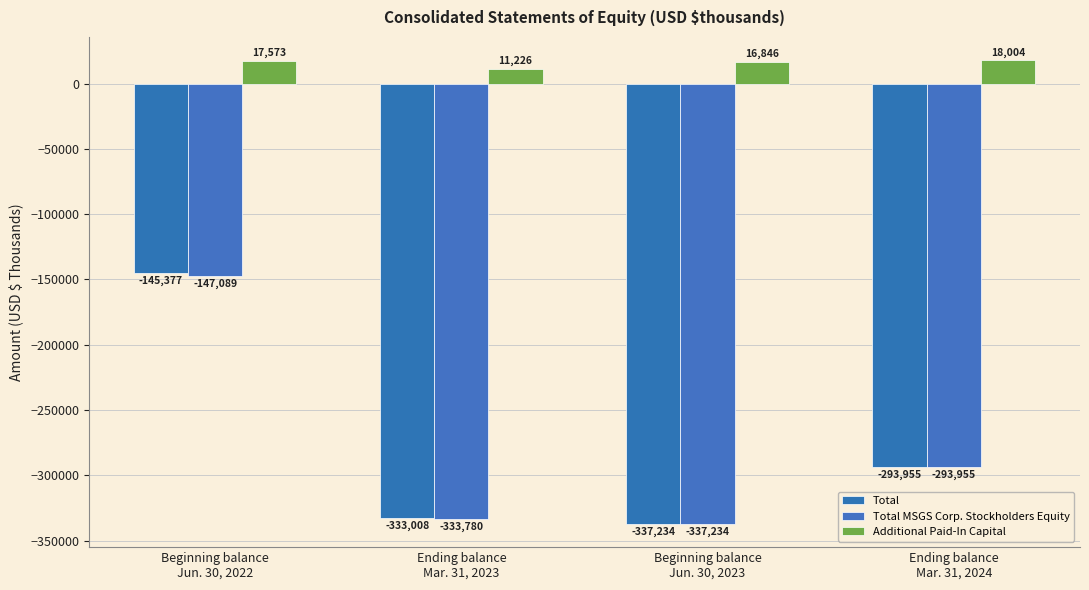

What value does the Total series have at Ending balance
Mar. 31, 2023, to the nearest 100?

-333000